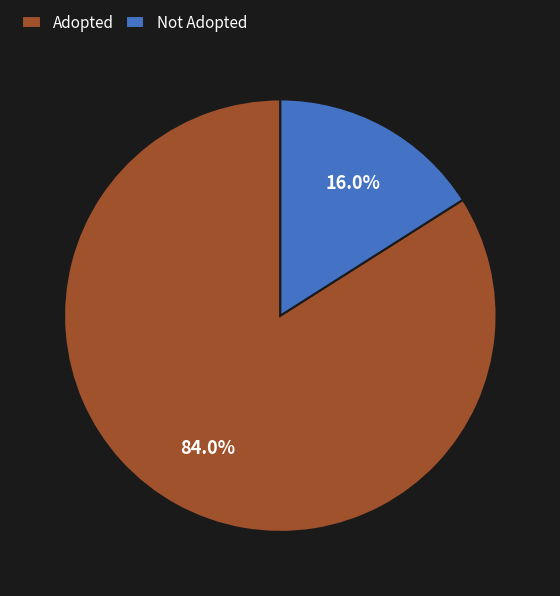

What is the total percentage of Adopted and Not Adopted?

100.0%